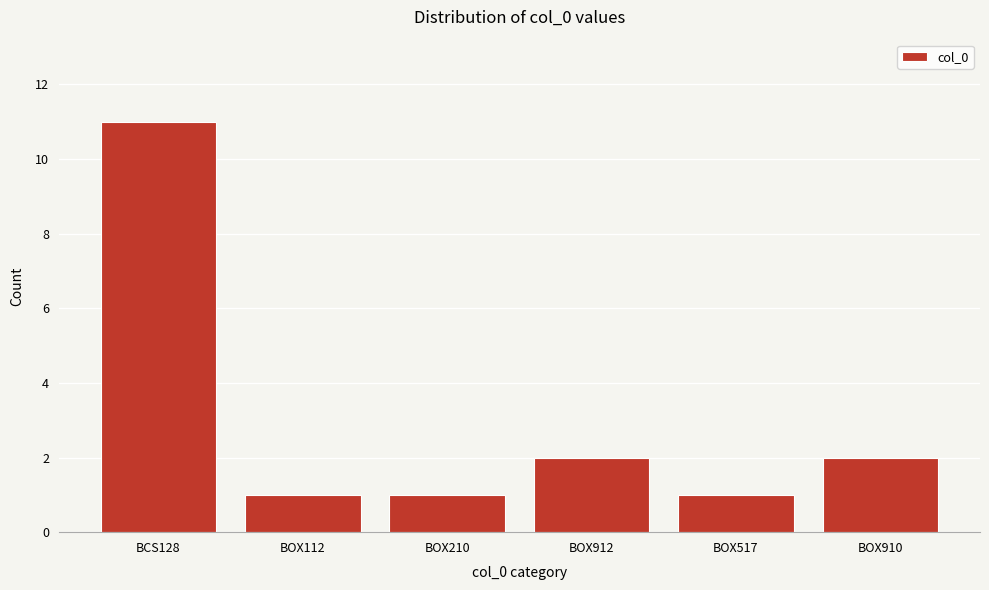

Reading left to right, list all the values displayed in this chart.

11	1	1	2	1	2